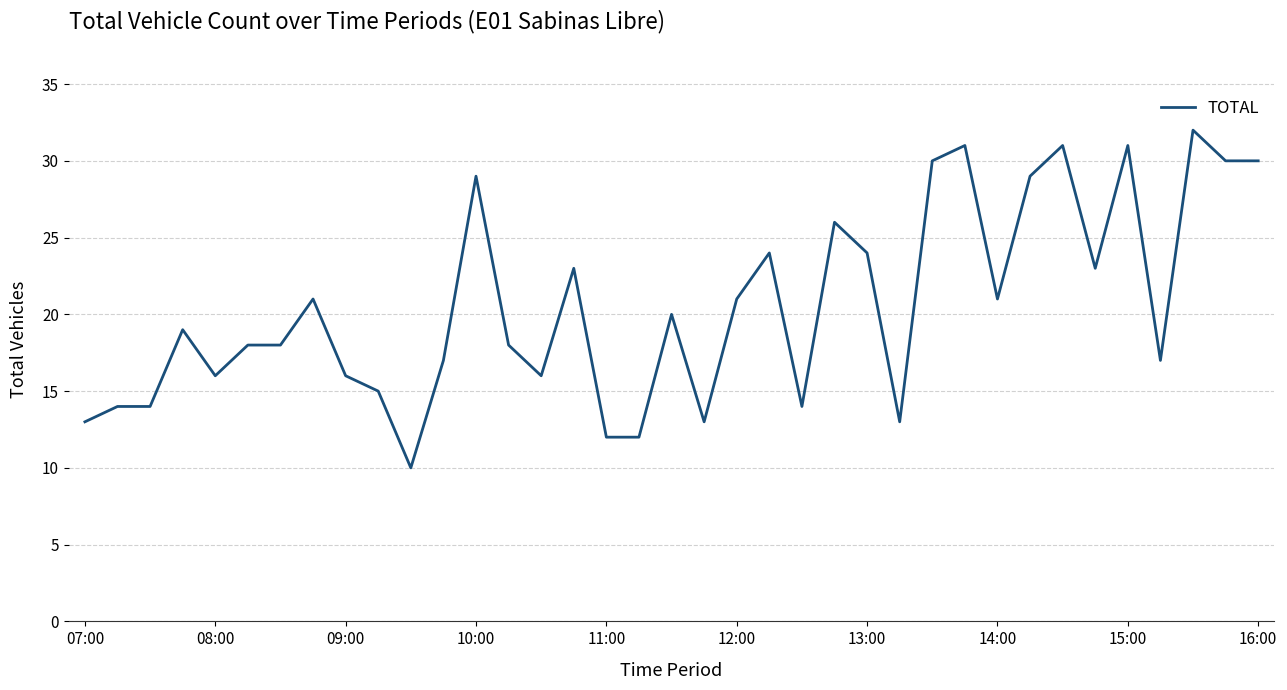

What is the smallest value displayed?

10